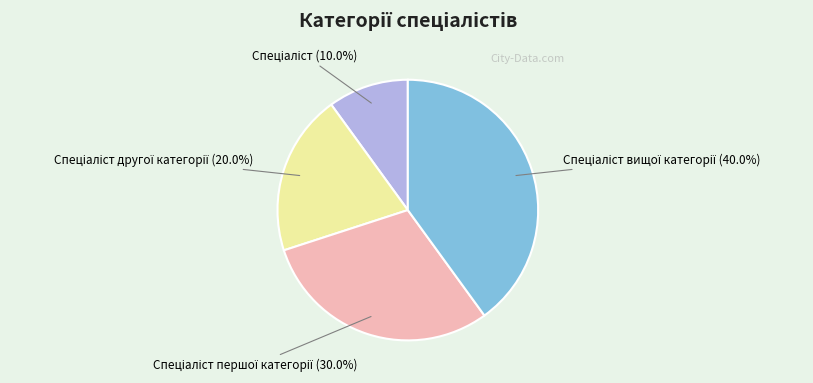

Does any single category account for the majority?

No